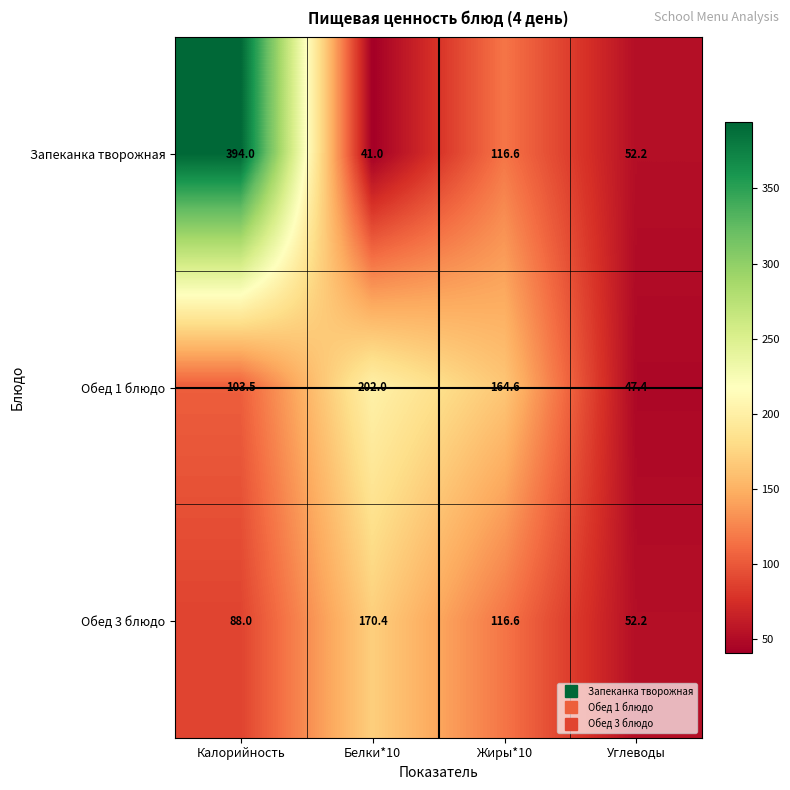

What is the difference between the maximum and minimum values in the Запеканка творожная series?

353.0